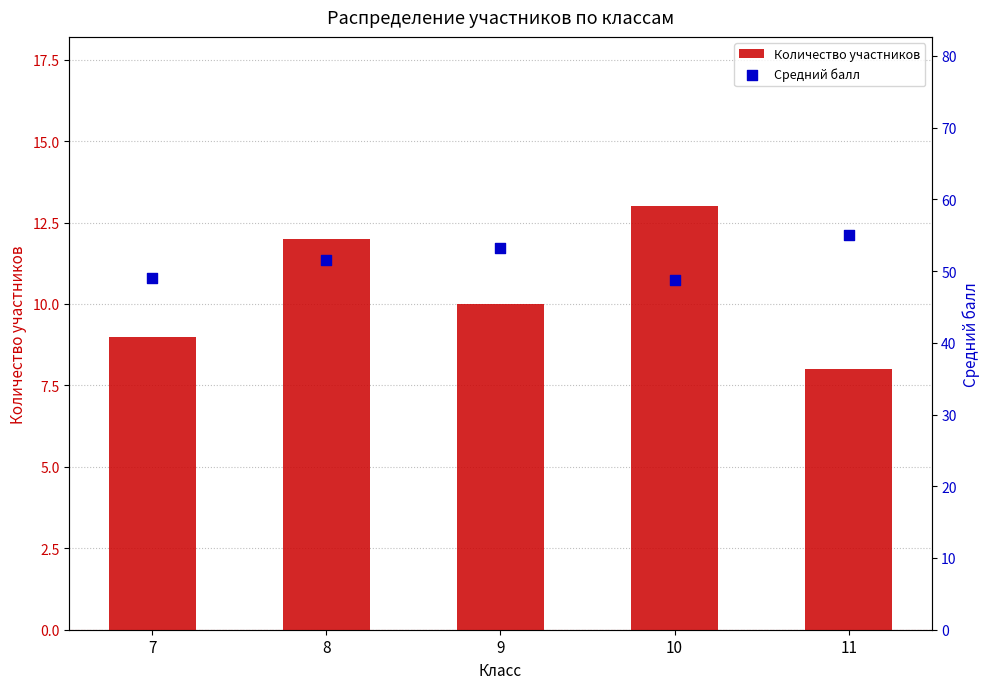

What are all the series names shown in the legend?

Количество участников, Средний балл